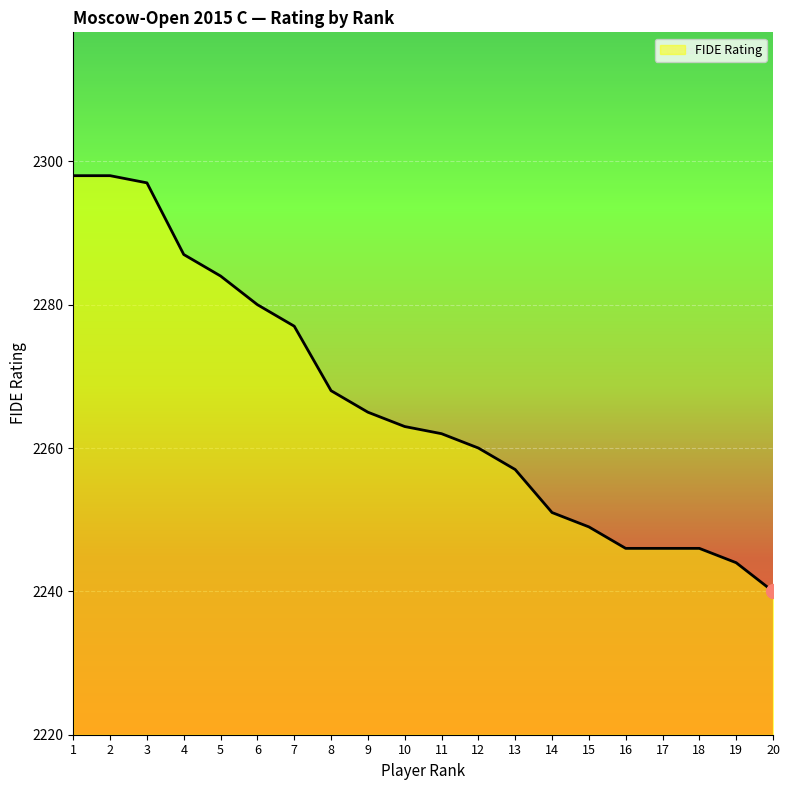

Between 10 and 18, which is larger?

10